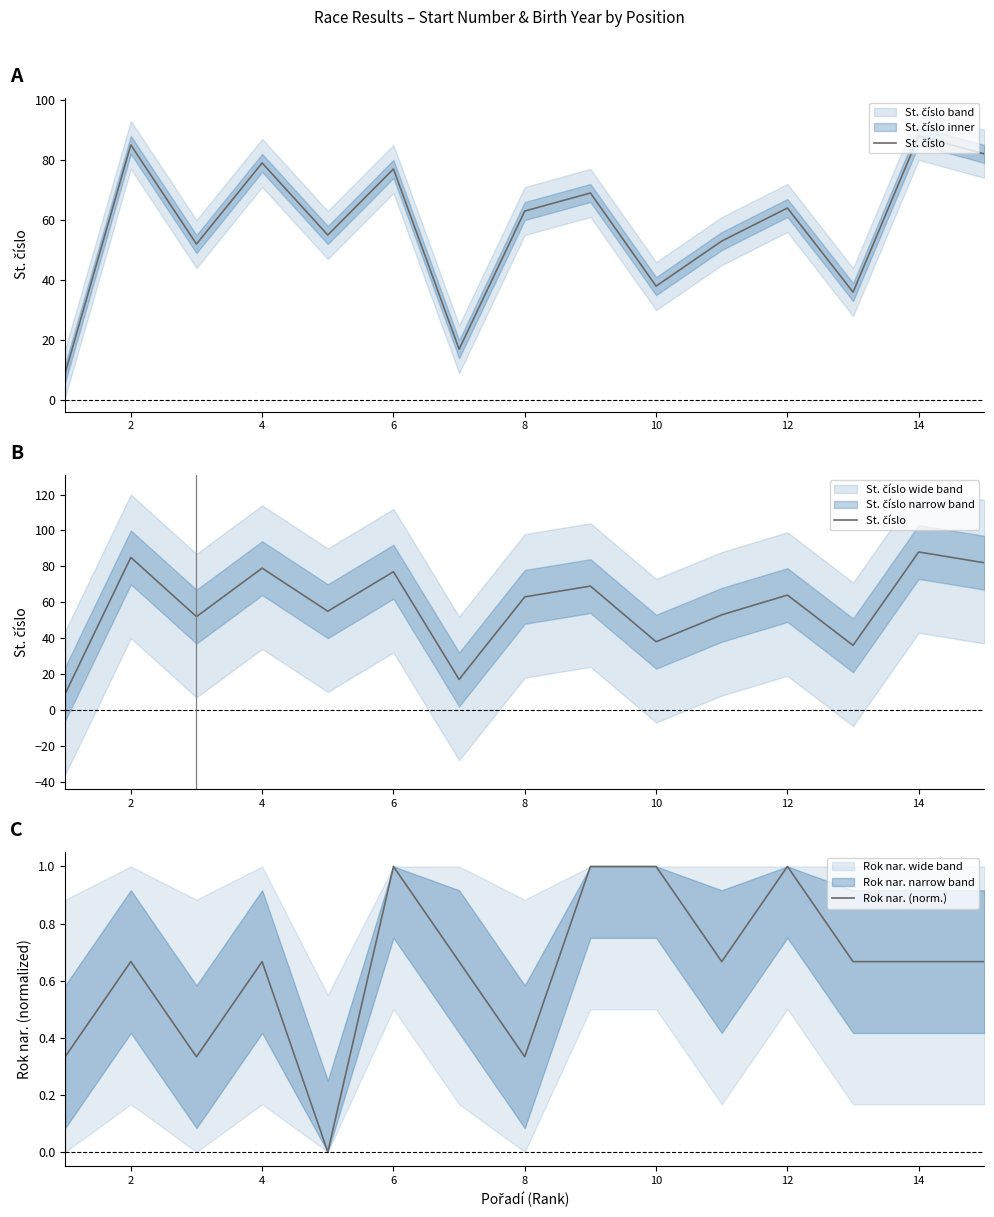

What is the highest value of the Rok nar. (norm.) series?

1.0